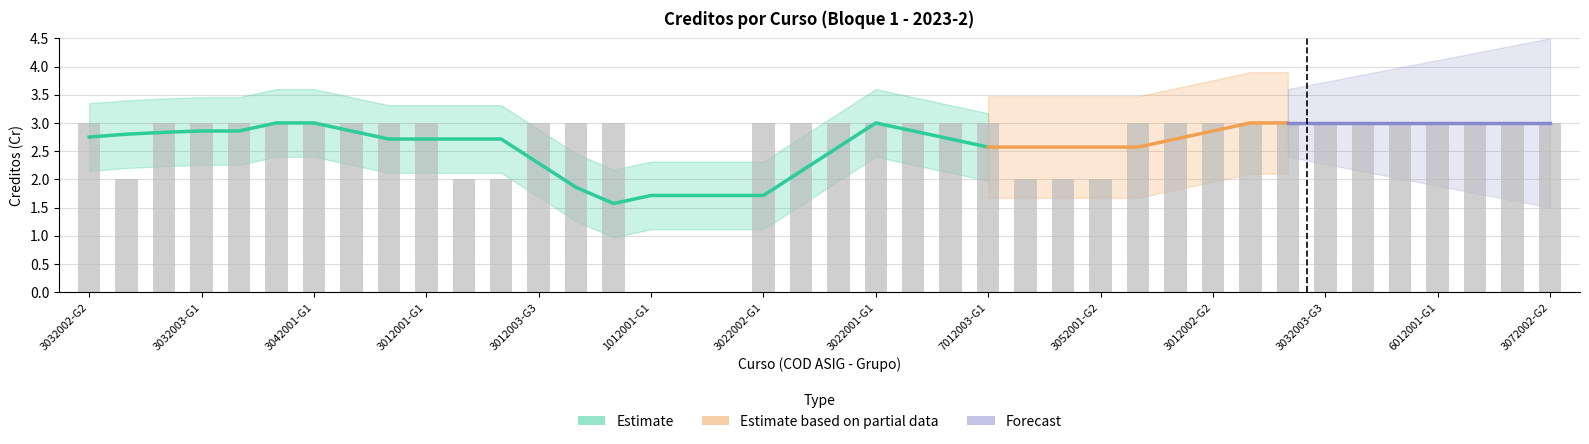

What is the label of the 38th bar from the left?

6012001-G2